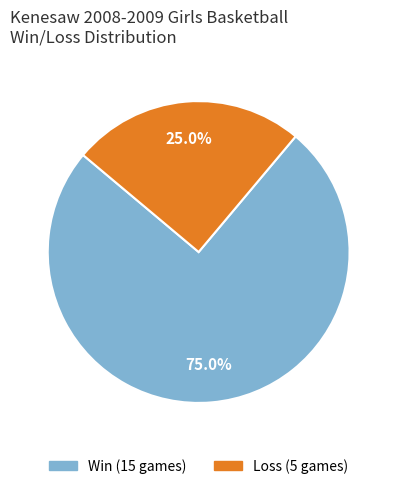

Is there a majority slice in this chart?

Yes